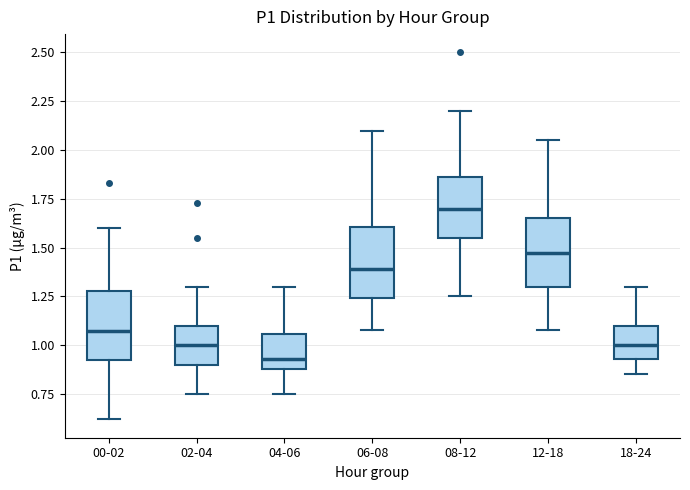

Reading left to right, read every box against the y-axis: the position of its median line, the range the box covers, and the ends of its whiskers. The values are not printed on the chart, so give them approximately, as read against the axis.

00-02: median 1.10, box 0.90 to 1.30, whiskers 0.60 to 1.60
02-04: median 1.00, box 0.90 to 1.10, whiskers 0.75 to 1.30
04-06: median 0.95, box 0.90 to 1.05, whiskers 0.75 to 1.30
06-08: median 1.40, box 1.25 to 1.60, whiskers 1.10 to 2.10
08-12: median 1.70, box 1.55 to 1.85, whiskers 1.25 to 2.20
12-18: median 1.50, box 1.30 to 1.65, whiskers 1.10 to 2.05
18-24: median 1.00, box 0.95 to 1.10, whiskers 0.85 to 1.30